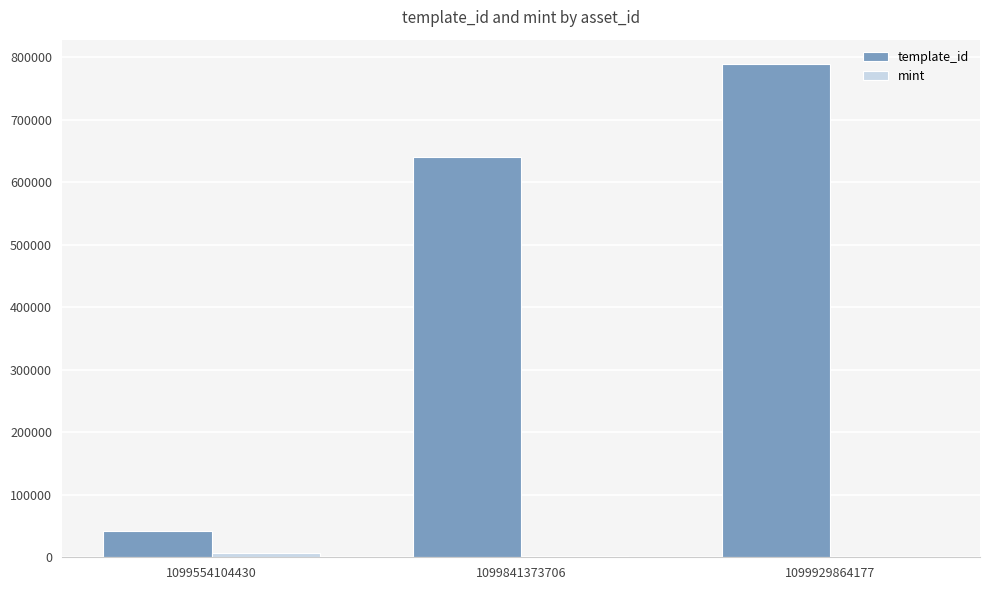

Is it true that template_id equals 788866 at 1099929864177?

True